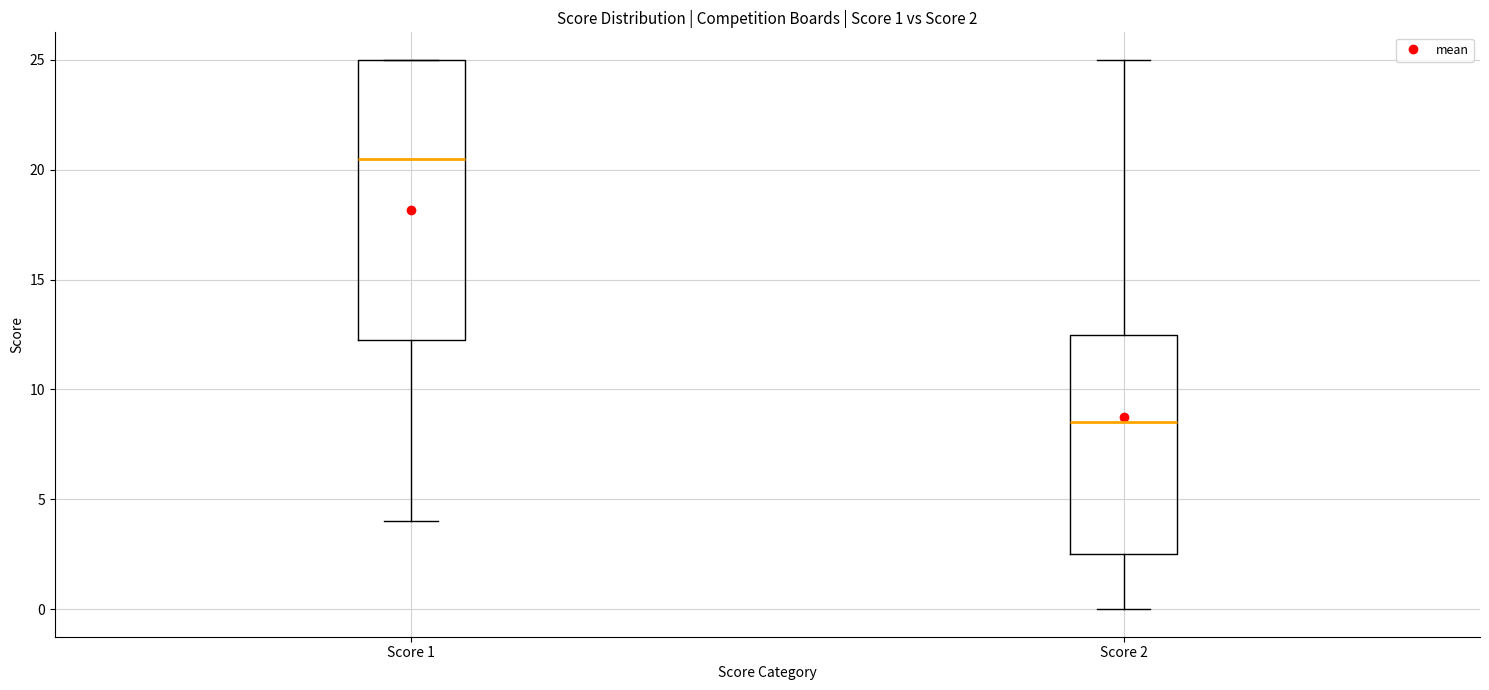

Which box has the lowest median line?

Score 2